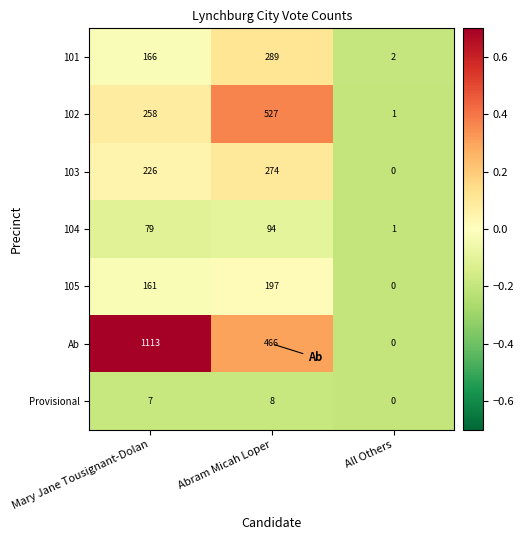

How many Provisional values are between 0 and 8?

3